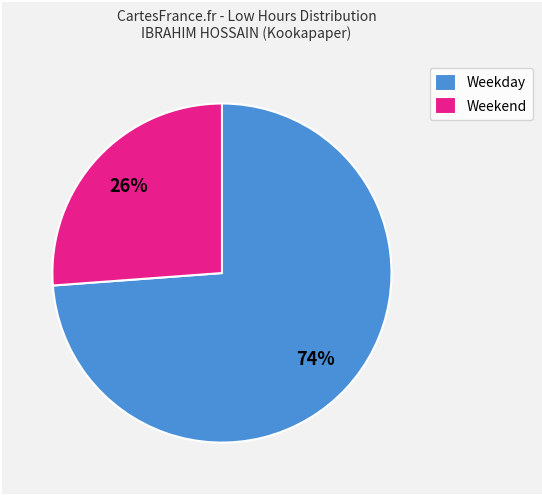

What percentage is the Weekday slice, to the nearest percent?

74%